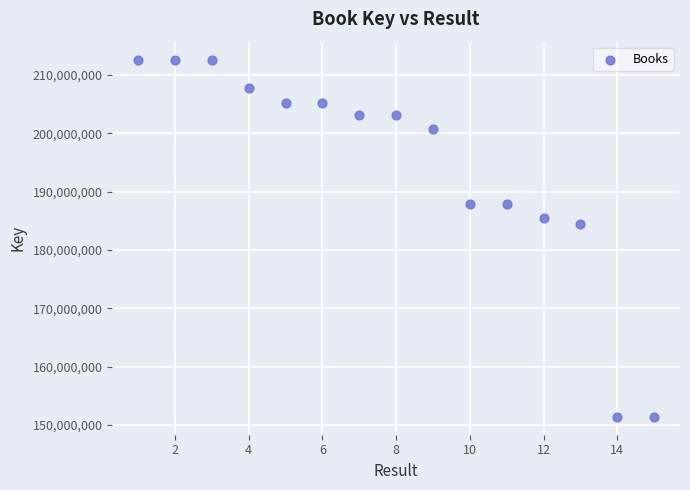

What Y value in the scatter plot is closest to 182019717?

184381153